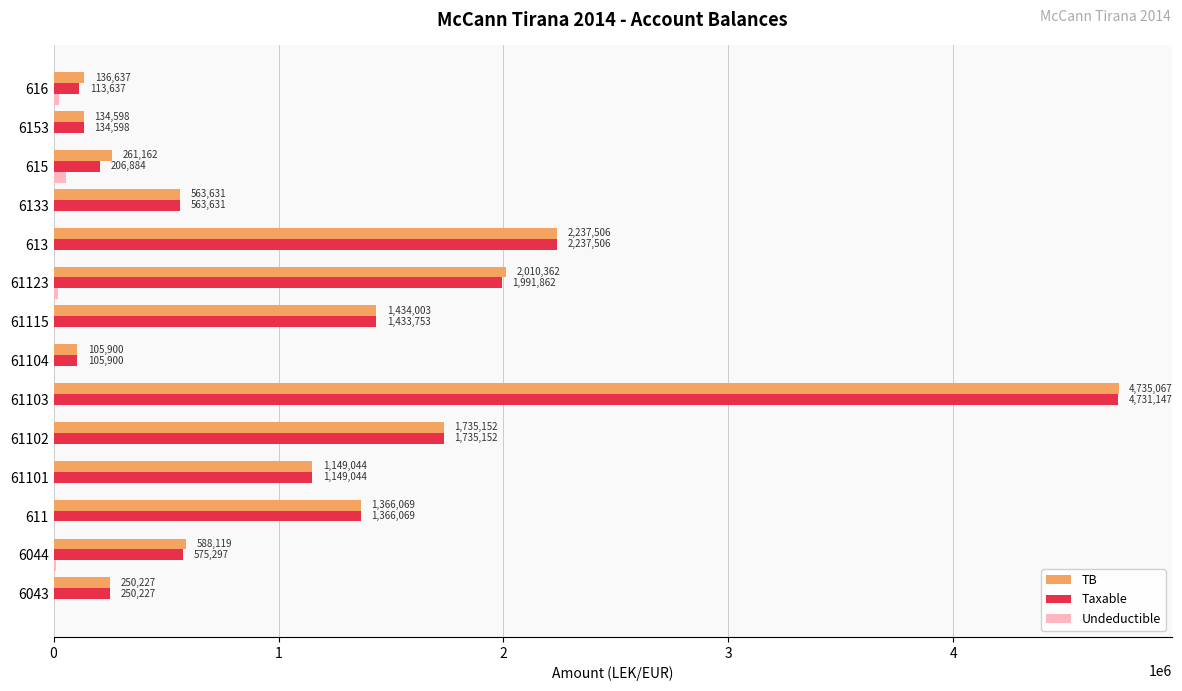

What are all the series names shown in the legend?

TB, Taxable, Undeductible